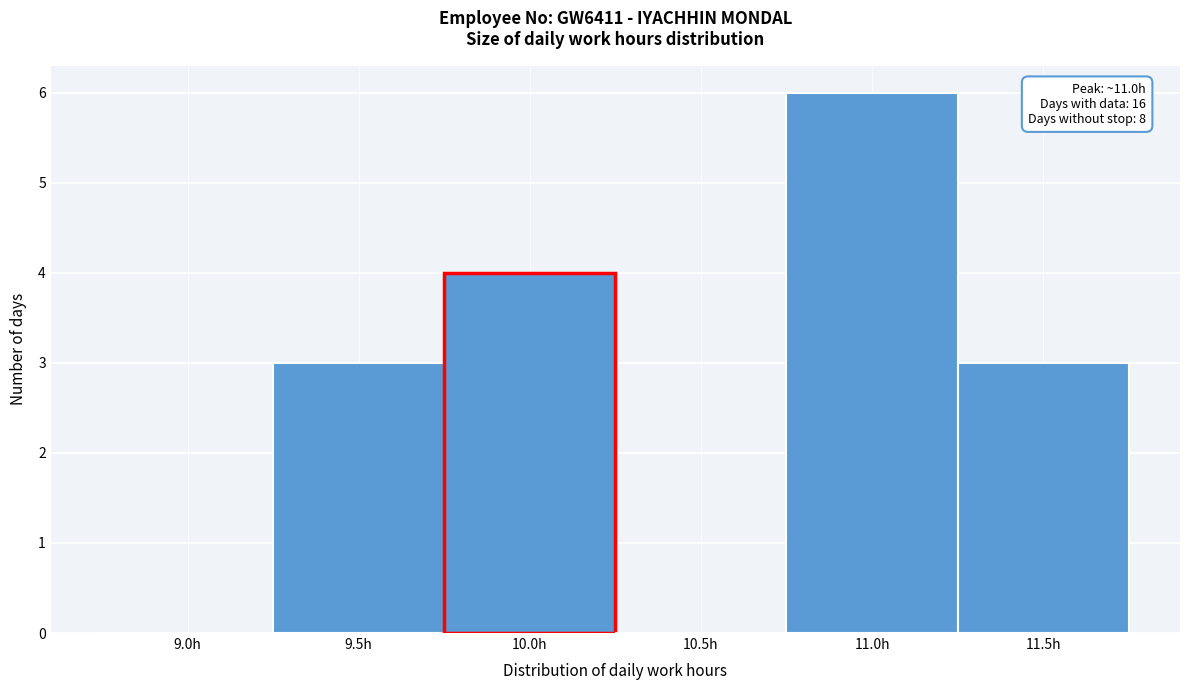

Reading left to right, transcribe all the data shown in this chart.

9.0h=0	9.5h=3	10.0h=4	10.5h=0	11.0h=6	11.5h=3